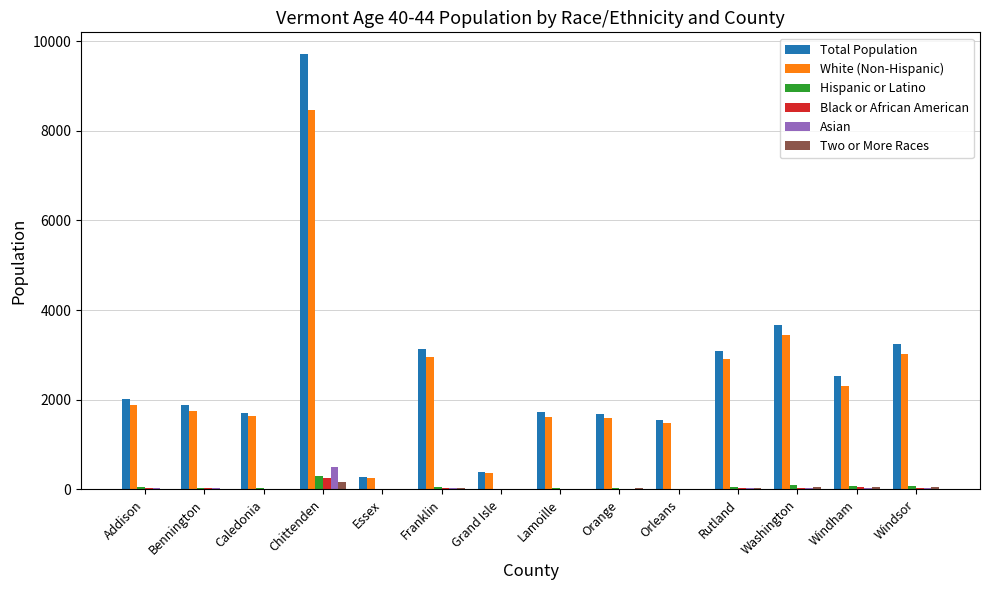

Which series changed the most between Bennington and Orleans?

Total Population